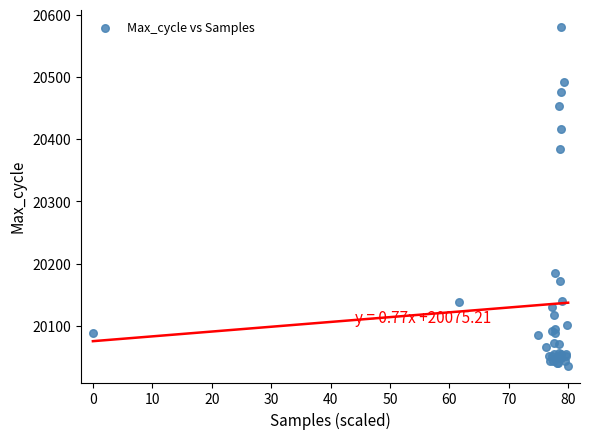

What Y value in the scatter plot is closest to 20308?

20385